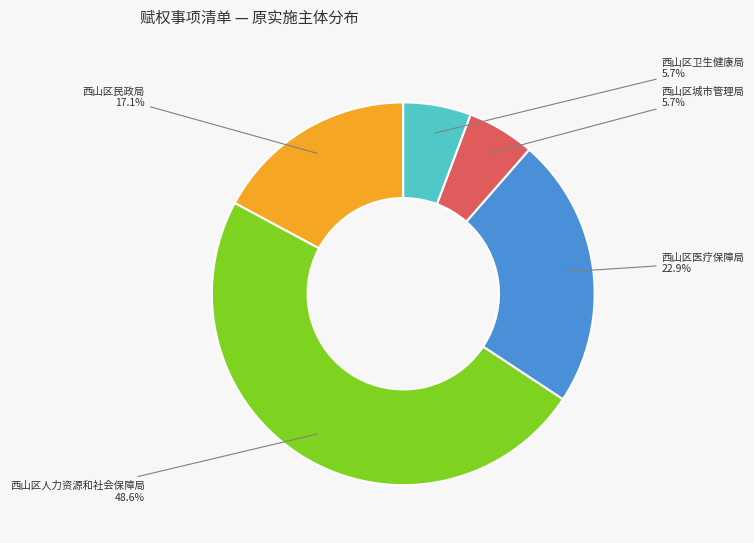

Is there any slice that represents more than half of the pie?

No